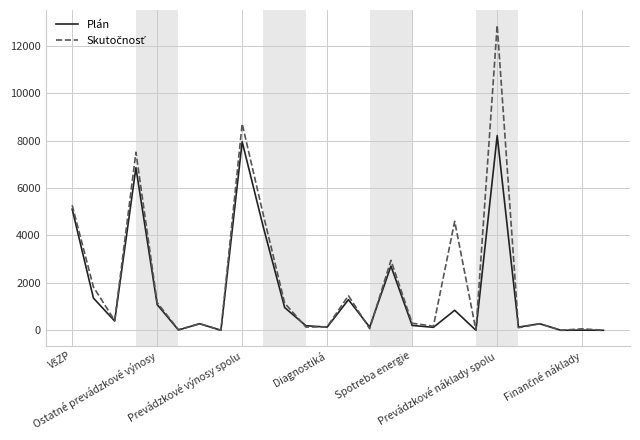

At how many categories does at least one series exceed 2621?

7